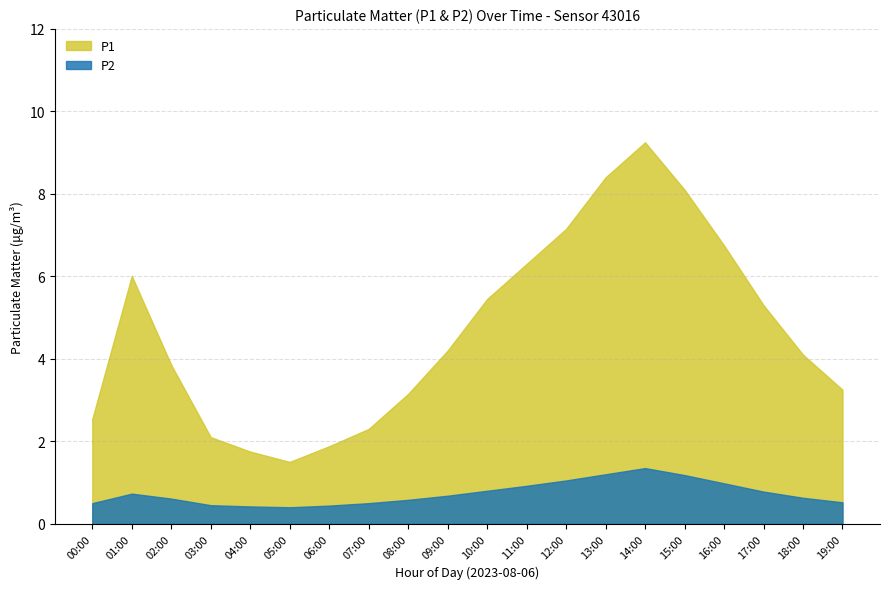

Rank the series at 18:00 from lowest to highest value.

P2, P1